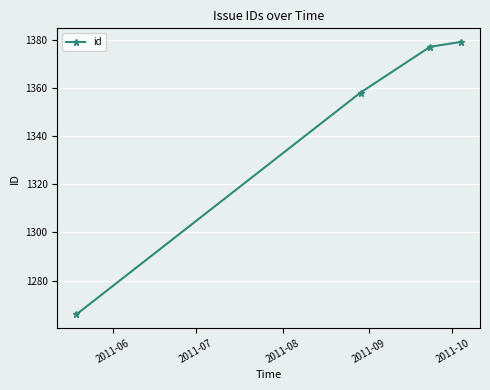

What is the smallest value displayed?

1266